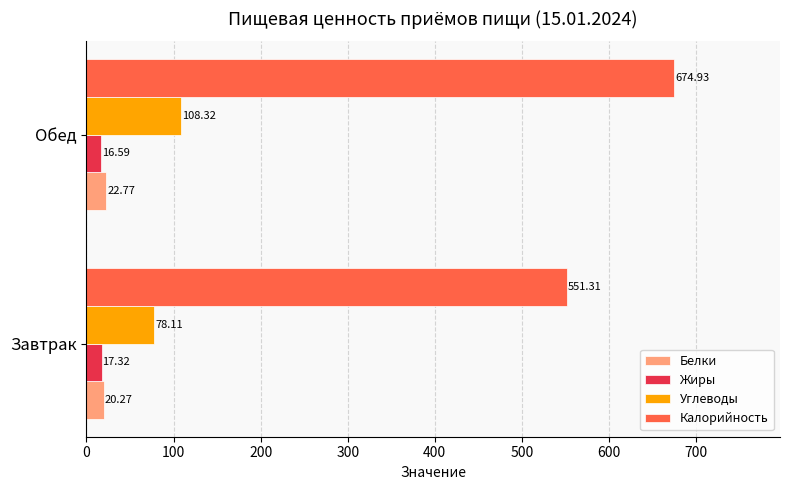

Is the value of Белки at Обед greater than the value of Жиры at Завтрак?

Yes